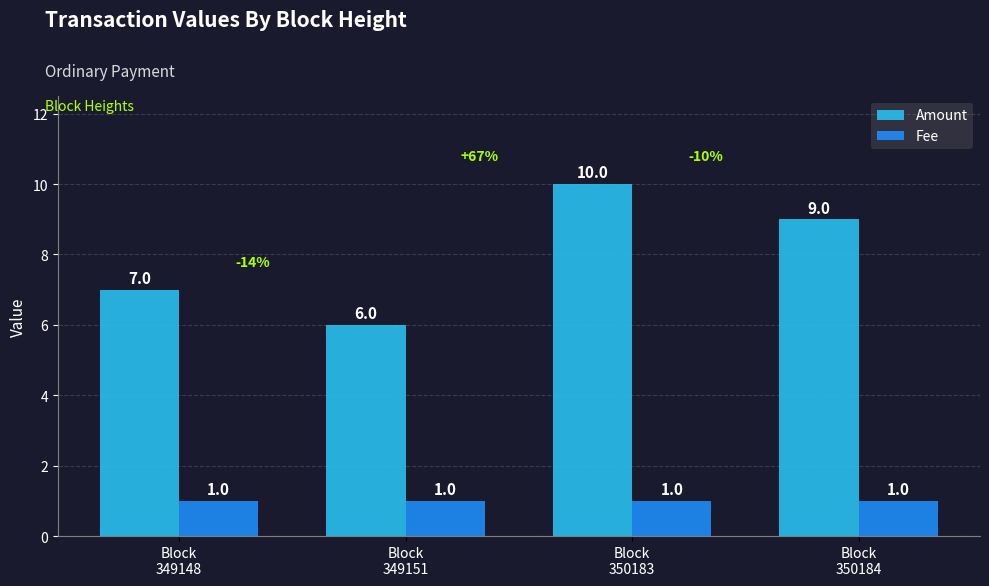

List the series in order of their peak value, lowest first.

Fee, Amount